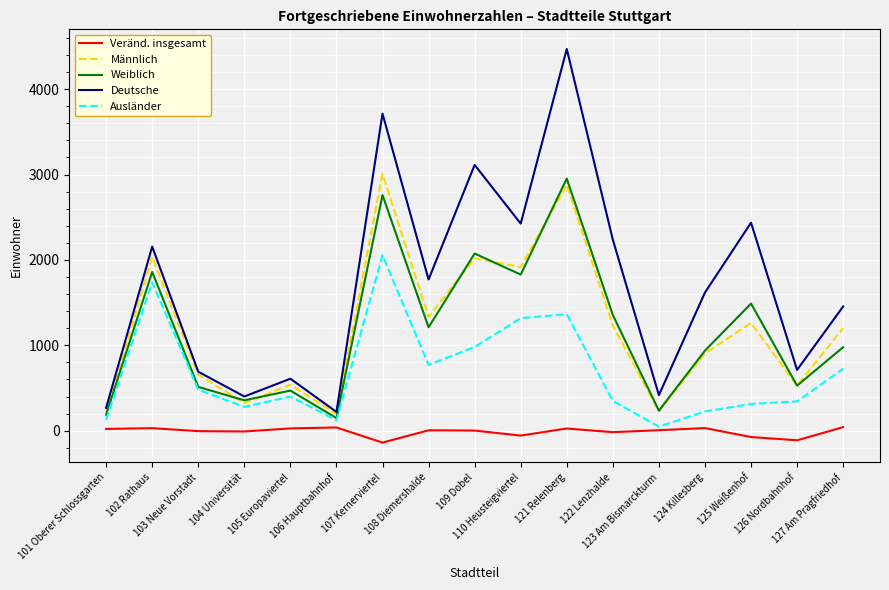

What is the total value across all series at 123 Am Bismarckturm?

936